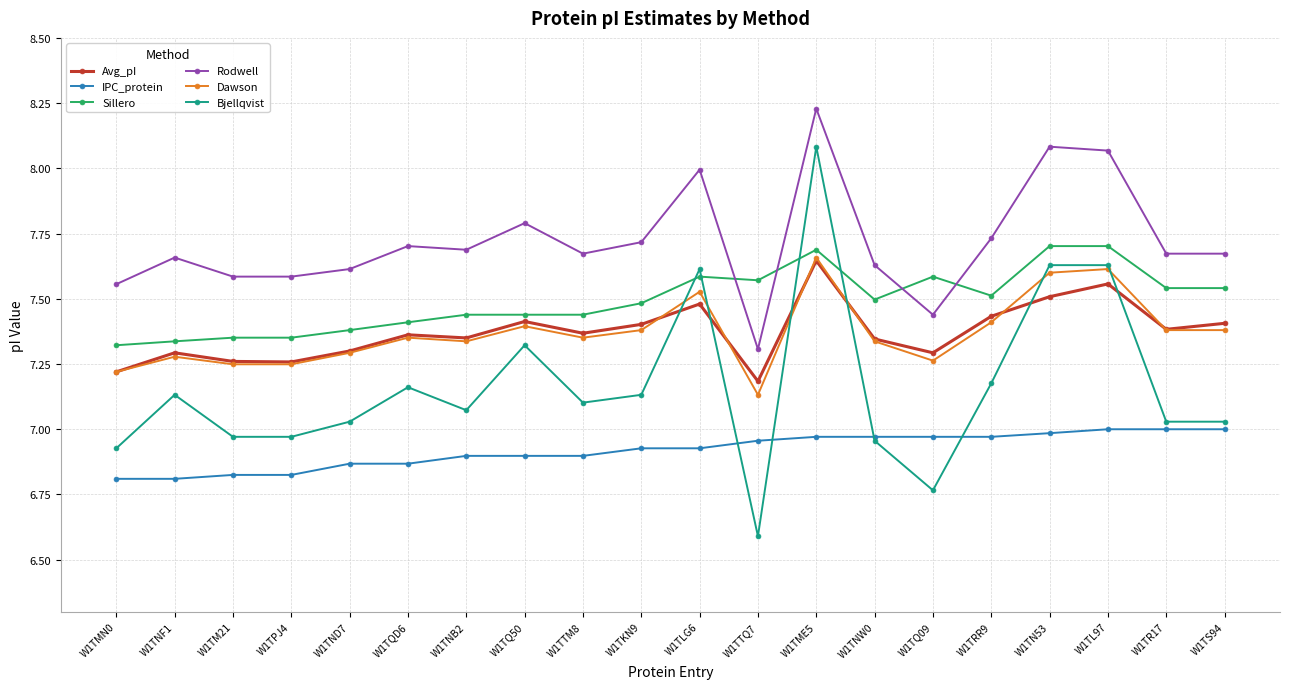

In Avg_pI, how many points are lower than both neighbors (excluding endpoints)?

6